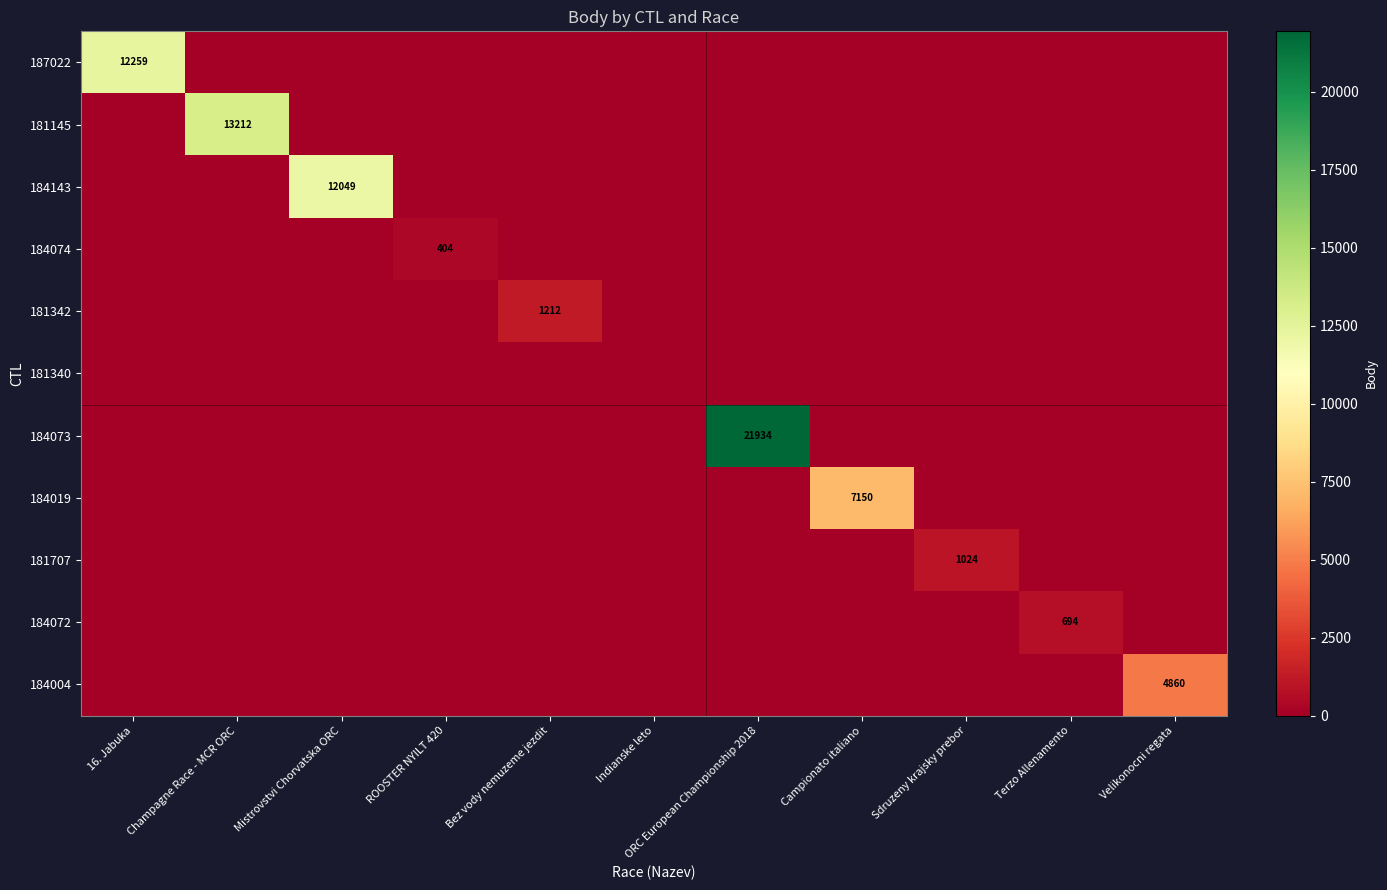

Count the number of categories in the chart.

11